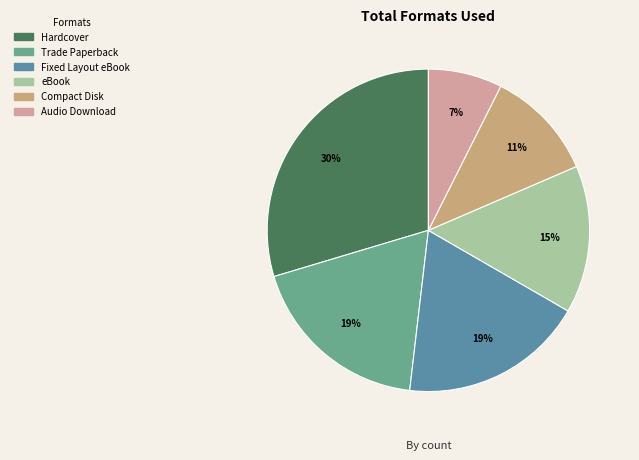

Is the sum of Audio Download and eBook greater than half?

No